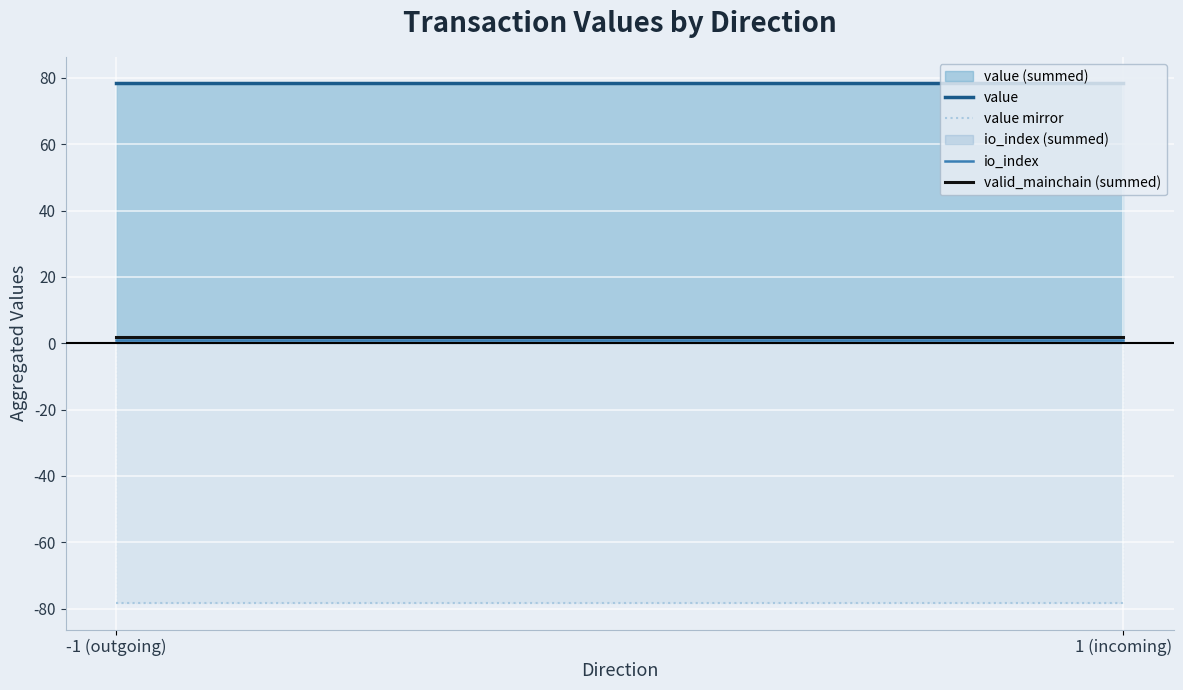

What position from the left is -1 (outgoing)?

1